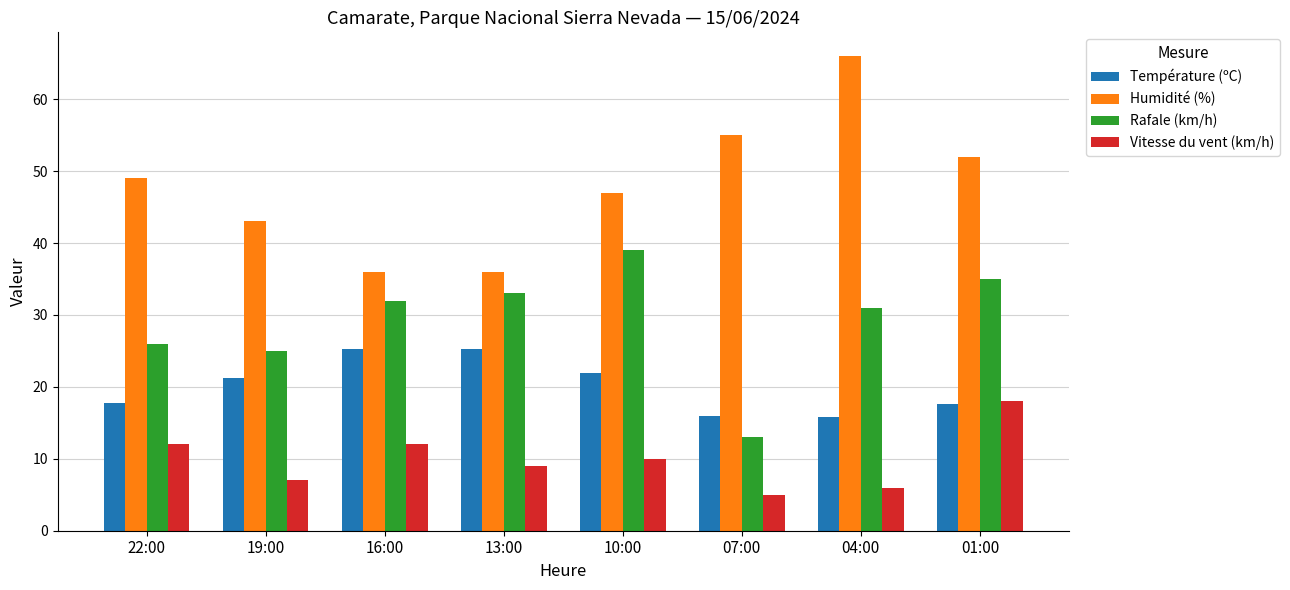

True or false: Température (ºC) has a value of 17.7 at 22:00.

True